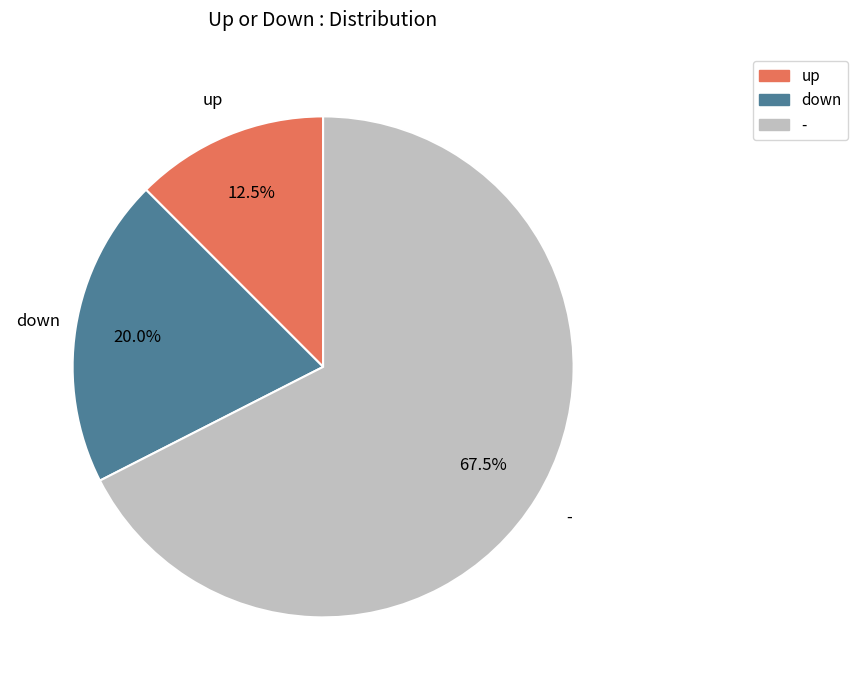

Combined, what portion of the pie is - and up?

80.0%